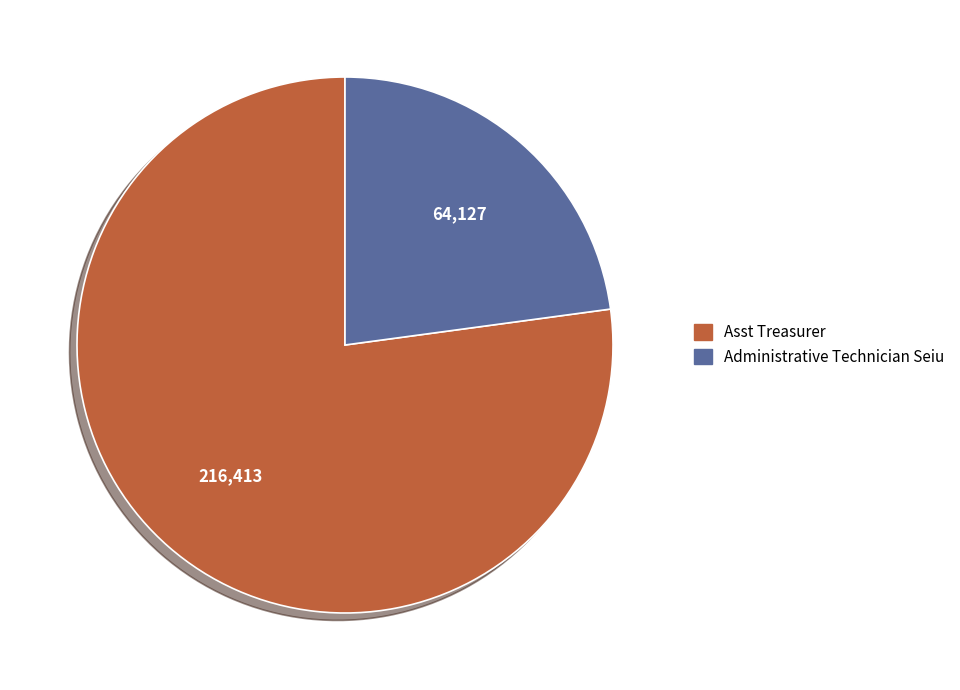

True or false: Asst Treasurer accounts for 77% of the total.

True